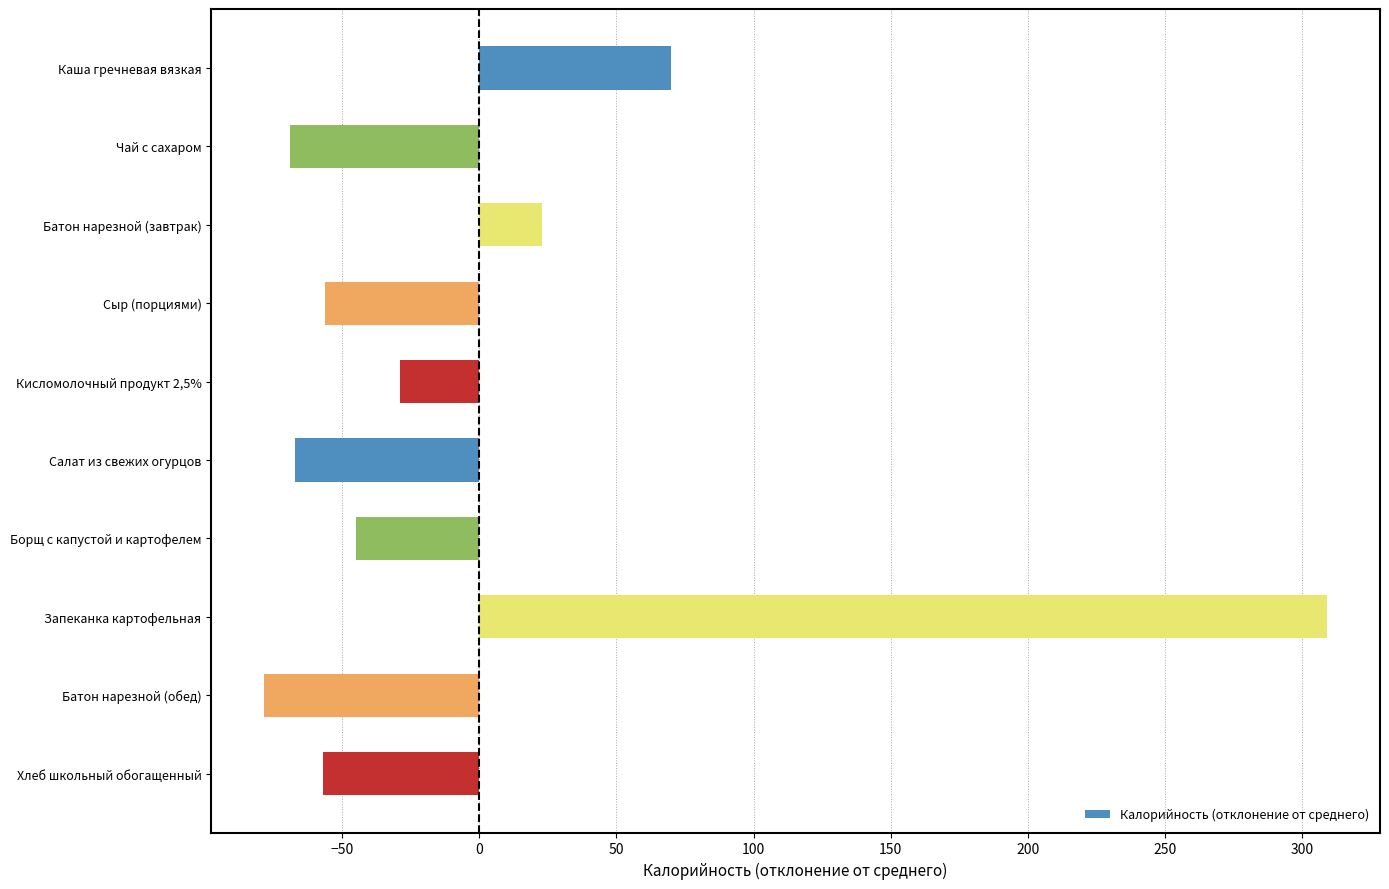

Are the bars horizontal?

Yes